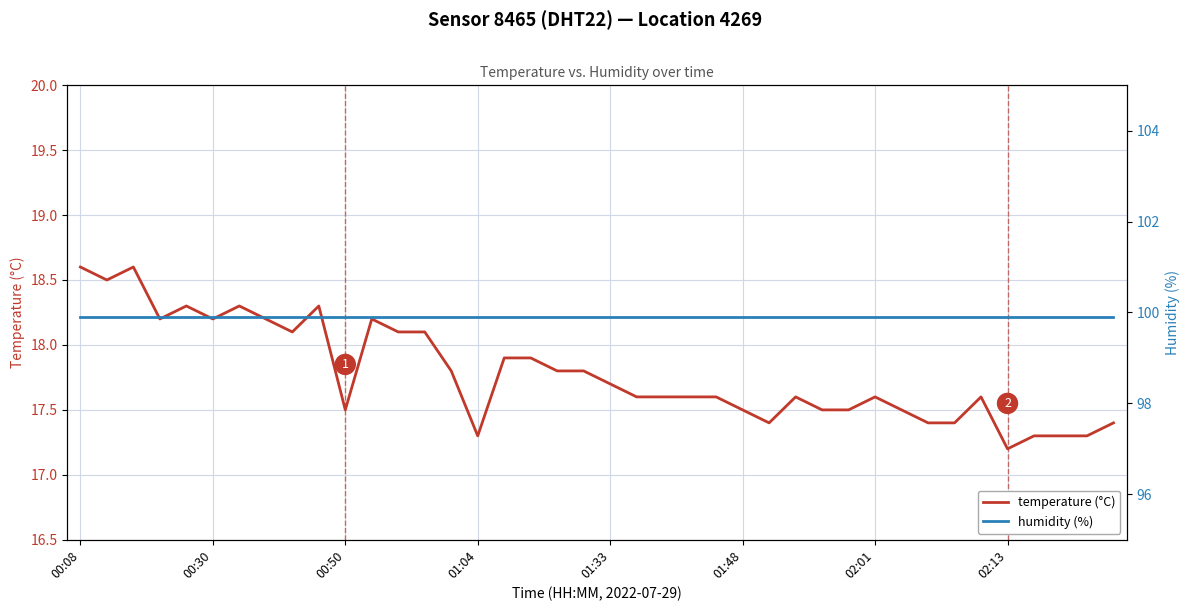

What is the average value of the temperature (°C) series?

17.8